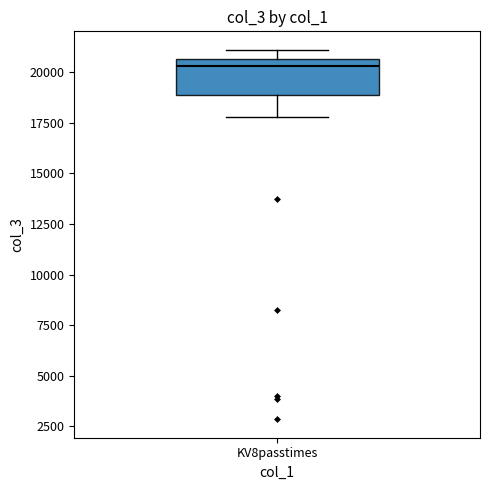

Read this box plot against the y-axis: the position of the median line, the range covered by the box, and the ends of both whiskers. The values are not printed on the chart, so give them approximately, as read against the axis.

median 20500 (just below the box's upper edge), box 19000 to 20500, whiskers 18000 to 21000